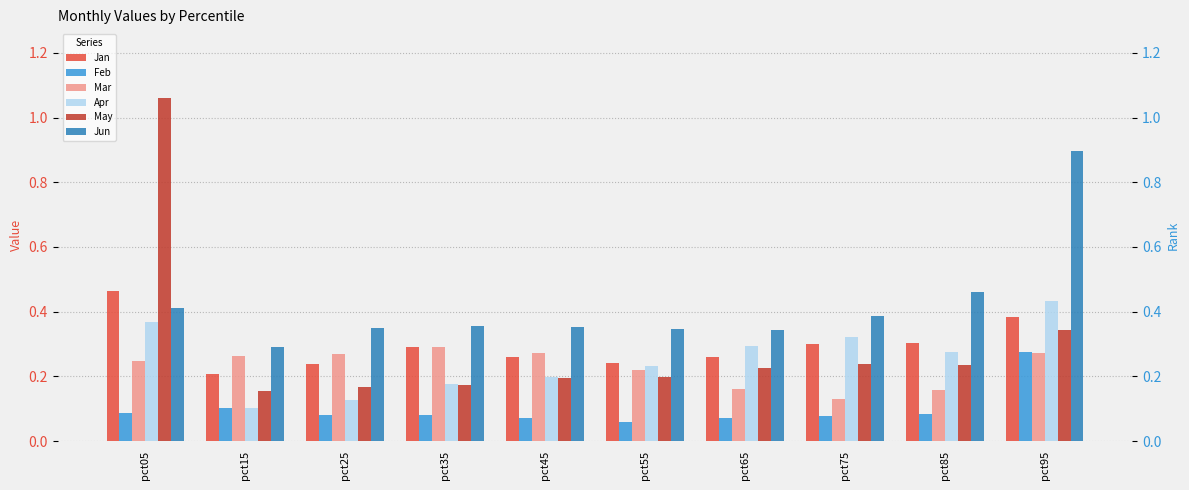

Read the Jan value at pct05.

0.5